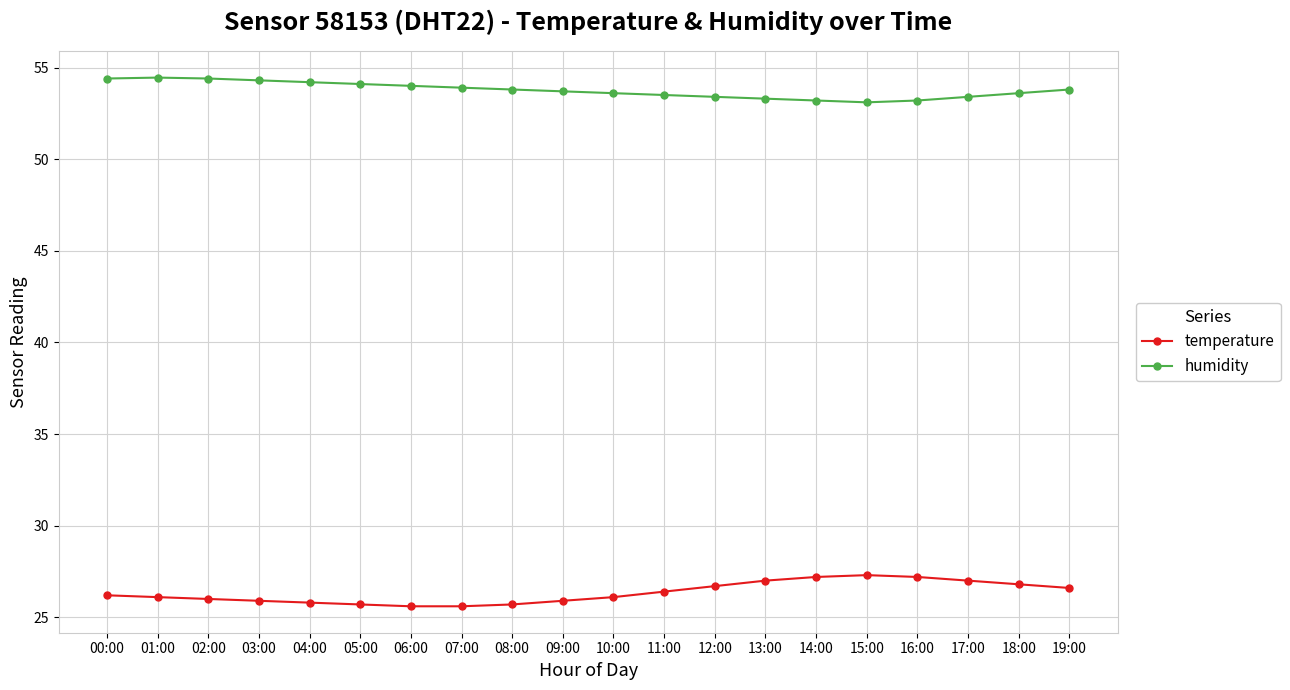

How many lines are shown in the chart?

2